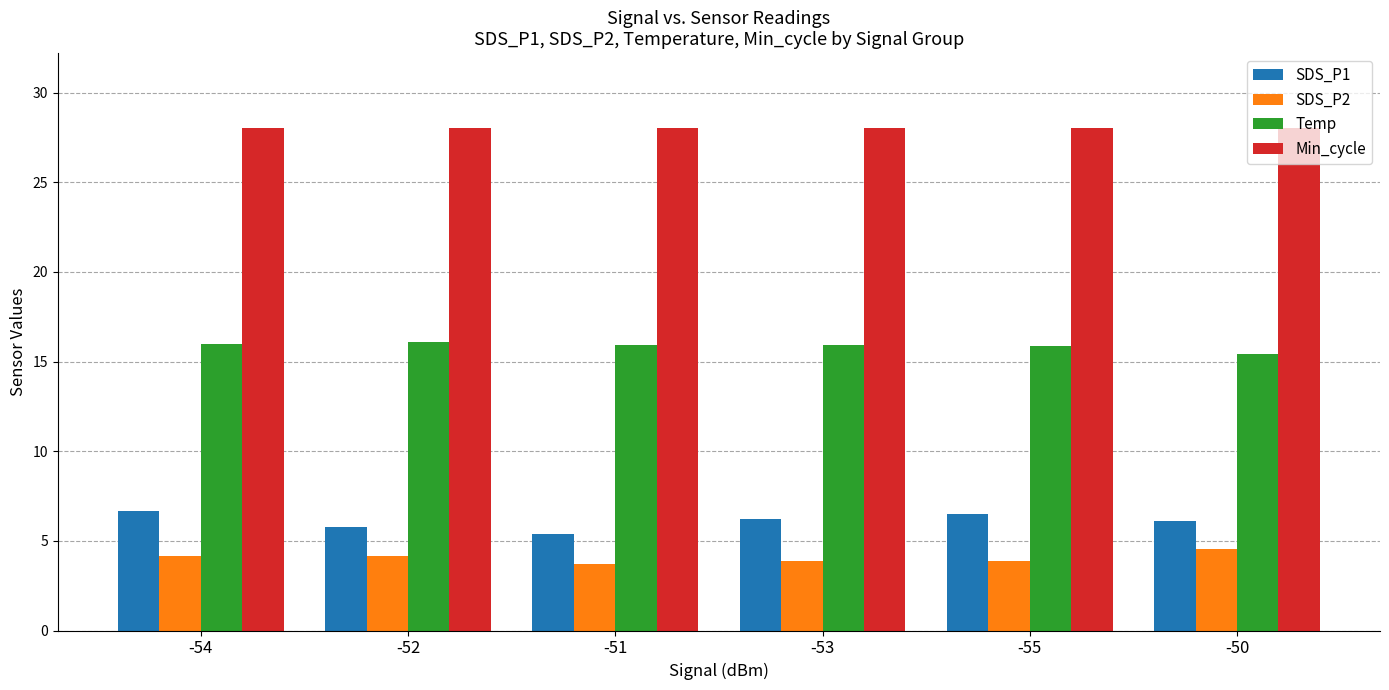

Is the value of Min_cycle at -52 greater than the value of SDS_P1 at -54?

Yes